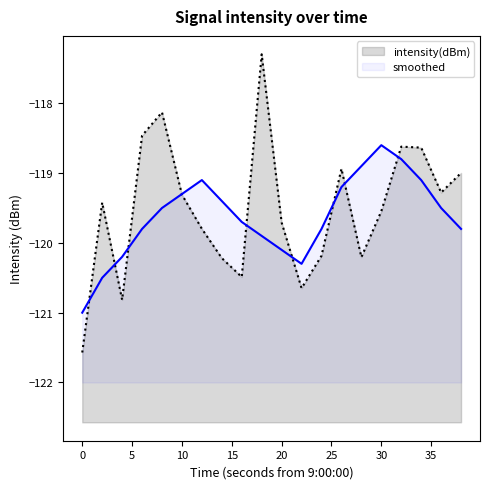

What is the value of the intensity(dBm) point at the 6th from the left?

-119.3